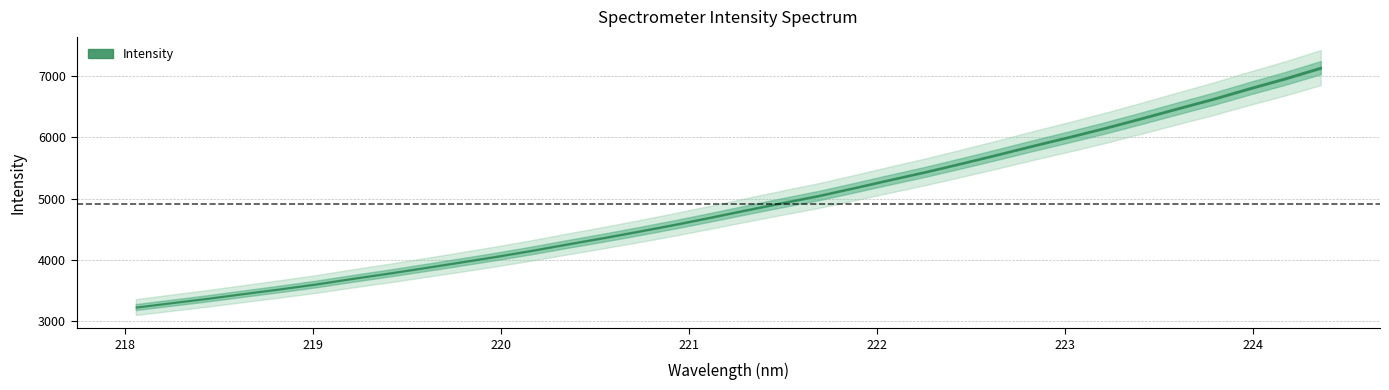

How many values in the y series are below 4819?

17